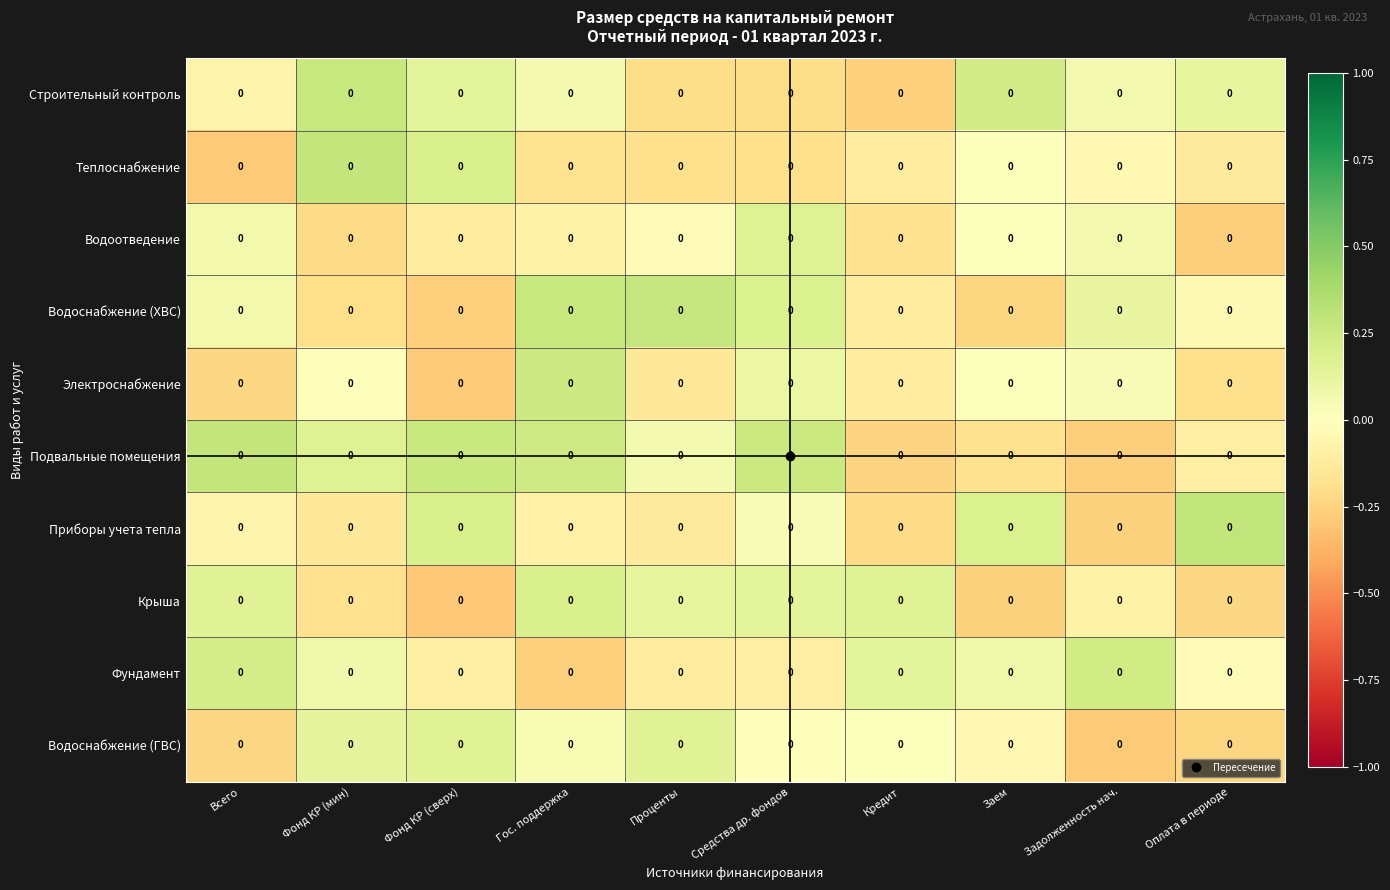

What is the total value across all series at Всего?

-0.1